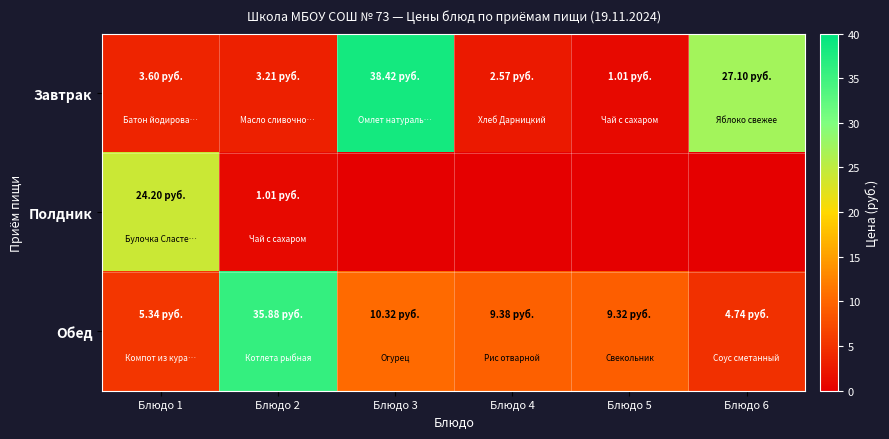

What is the difference between the highest and lowest values at Блюдо 2?

34.9